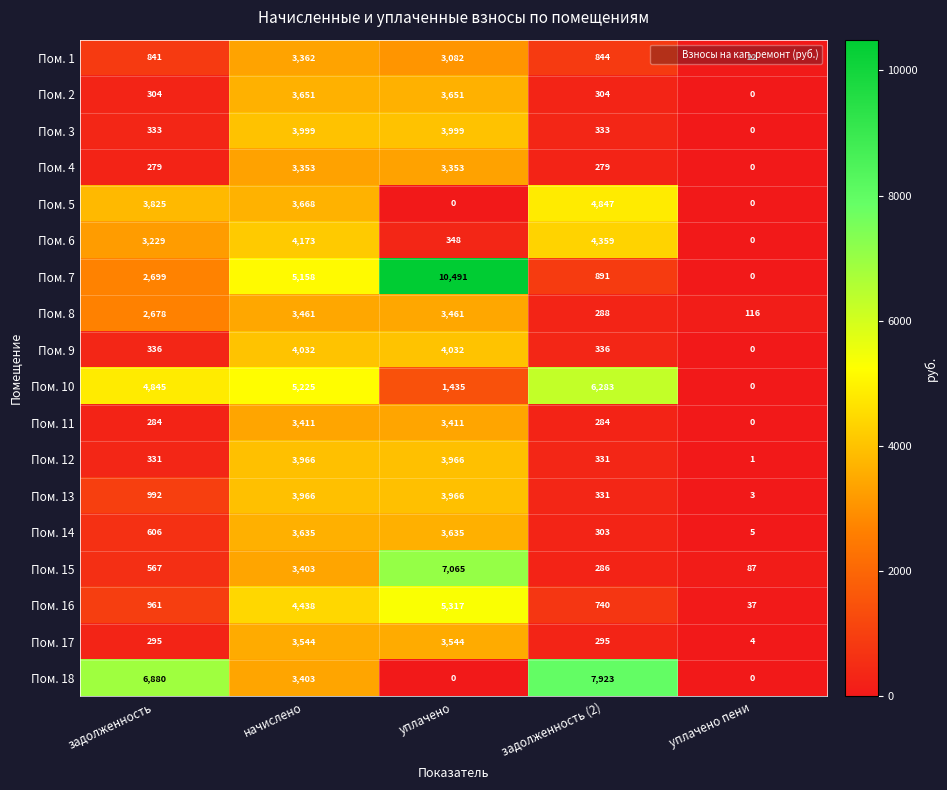

What is the spread (max minus min) of values at уплачено?

10491